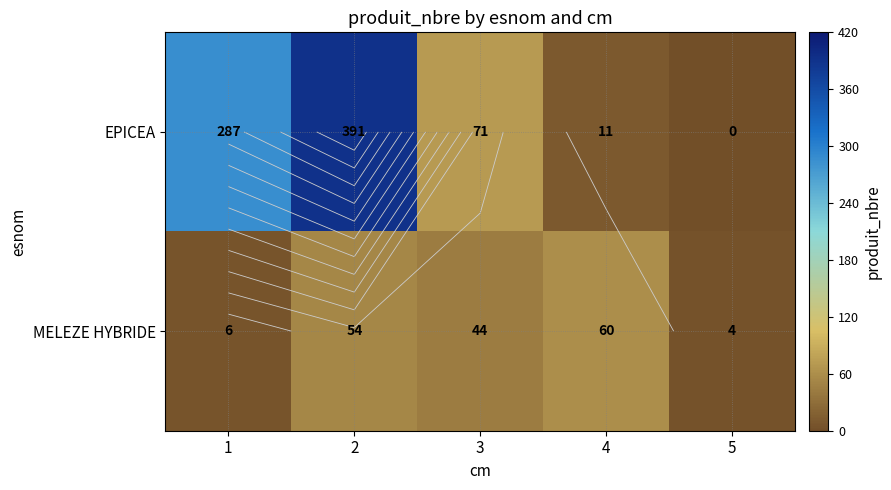

What is the difference between the second highest and second lowest values in the MELEZE HYBRIDE series?

48